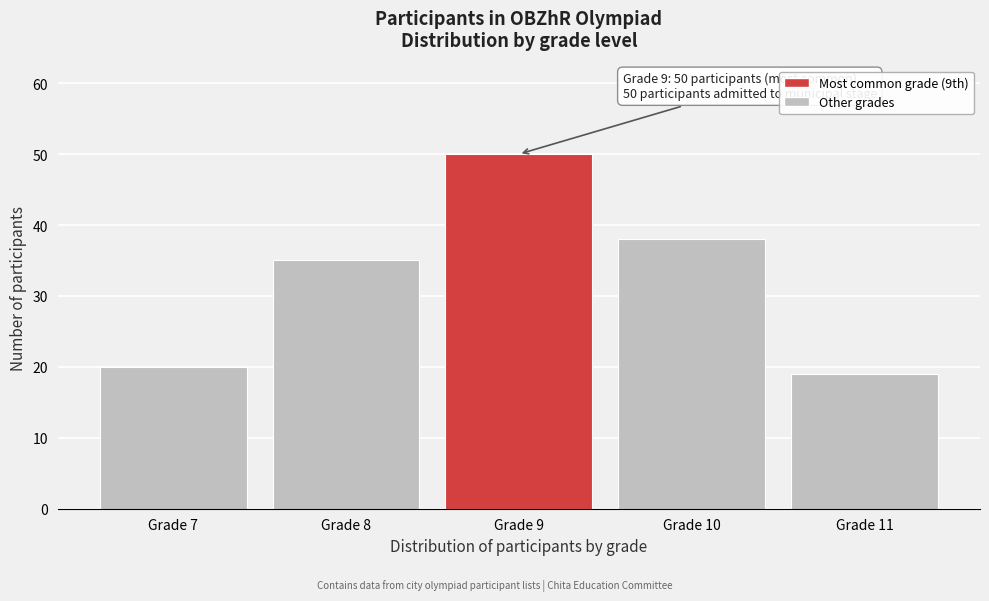

Reading left to right, what are all the values shown in this chart?

Grade 7=20	Grade 8=35	Grade 9=50	Grade 10=38	Grade 11=19